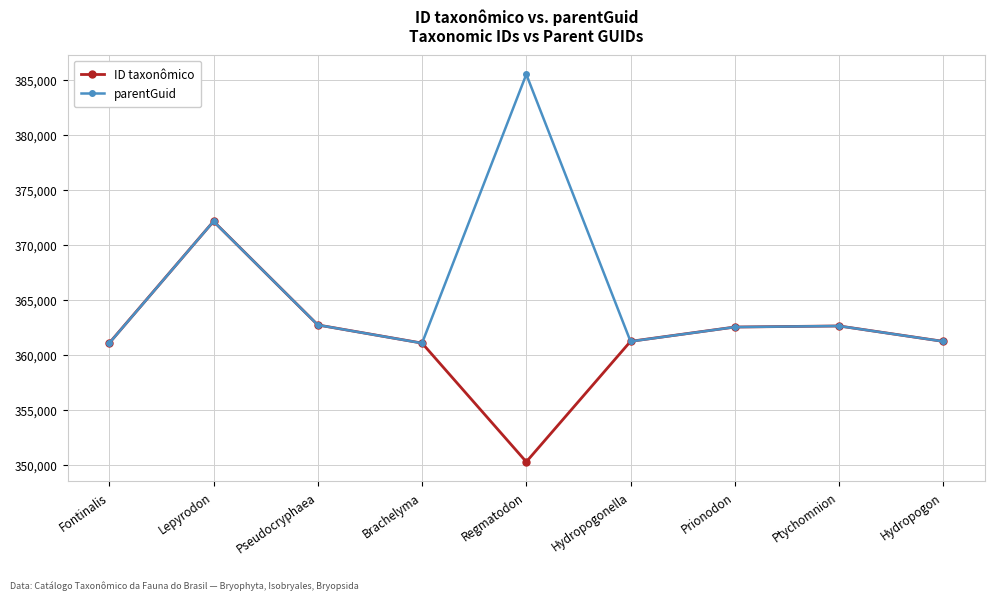

What is the sum of the ID taxonômico values at Hydropogon and Pseudocryphaea?

723913